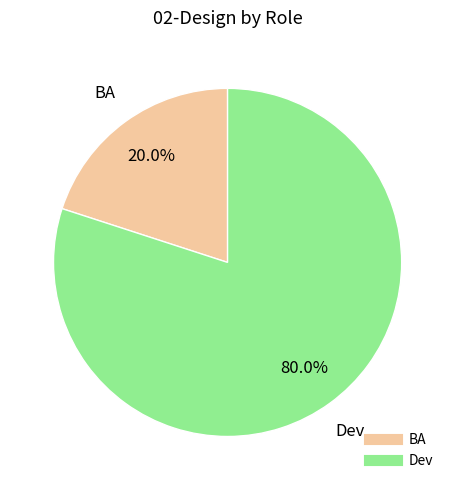

Count the number of slices in the pie.

2